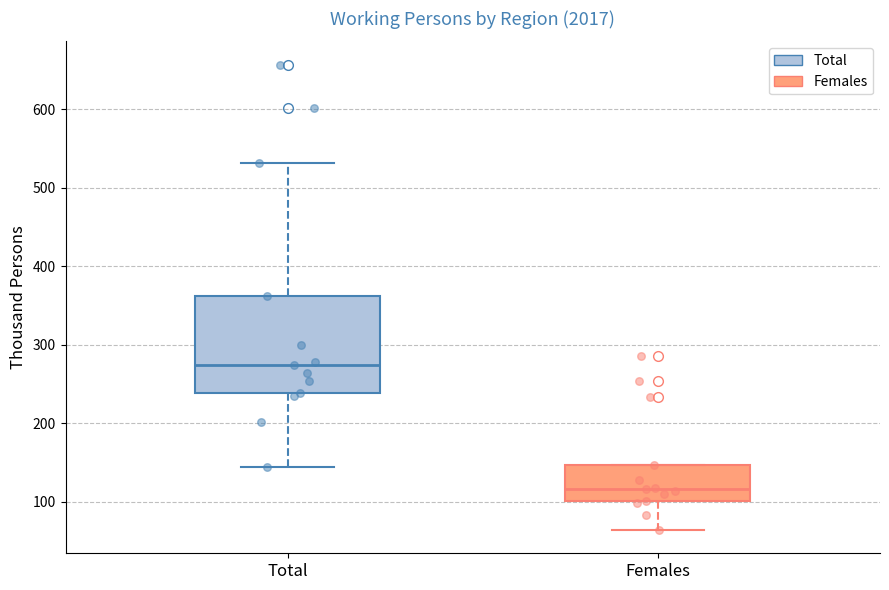

Reading left to right, read every box against the y-axis: the position of its median line, the range the box covers, and the ends of its whiskers. The values are not printed on the chart, so give them approximately, as read against the axis.

Total: median 270, box 240 to 360, whiskers 140 to 530
Females: median 120, box 100 to 150, whiskers 60 to 150